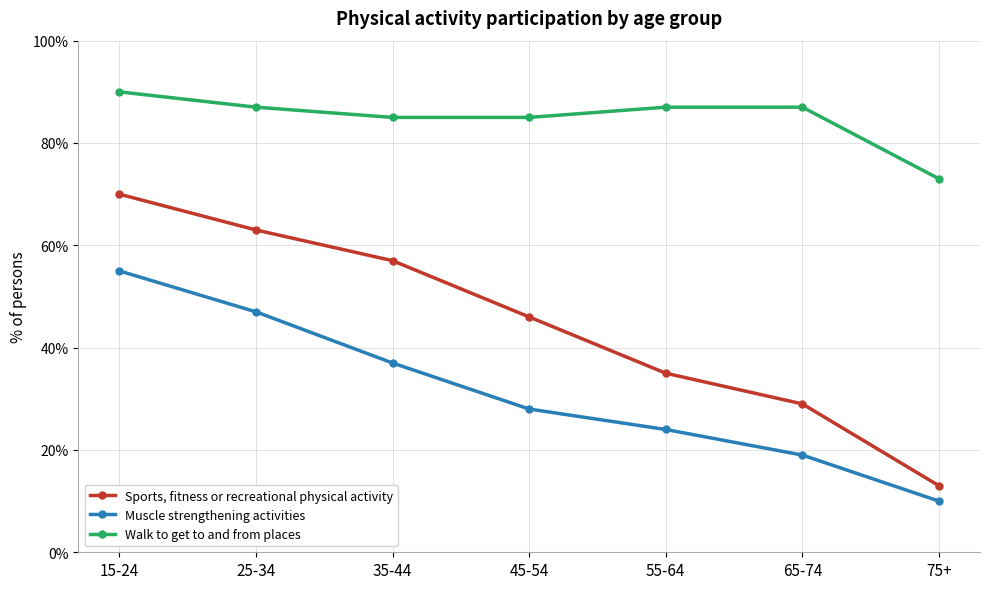

What are all the series names shown in the legend?

Sports, fitness or recreational physical activity, Muscle strengthening activities, Walk to get to and from places